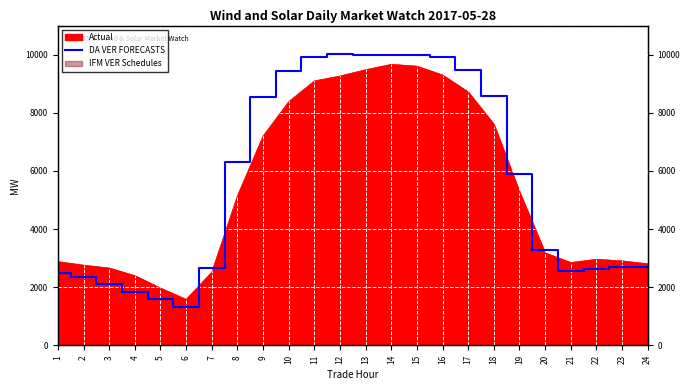

What is the sum of all values?

136284.5